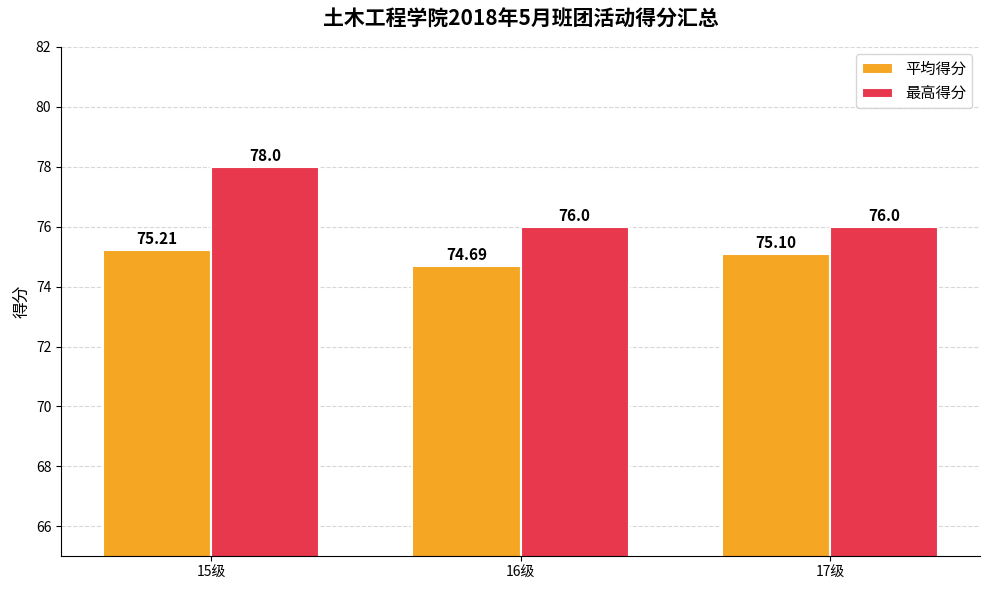

Where is 平均得分 nearest to the value 74?

16级